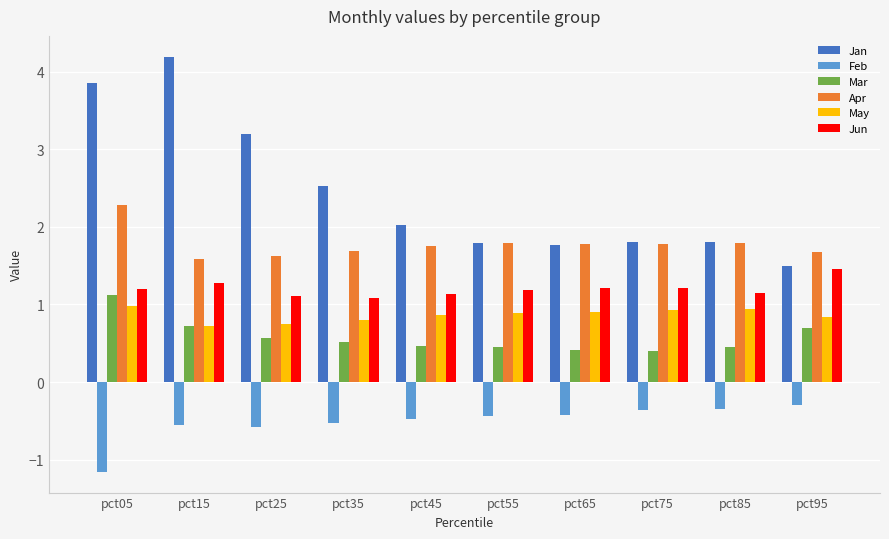

What is the total value across all series at pct75?

5.8